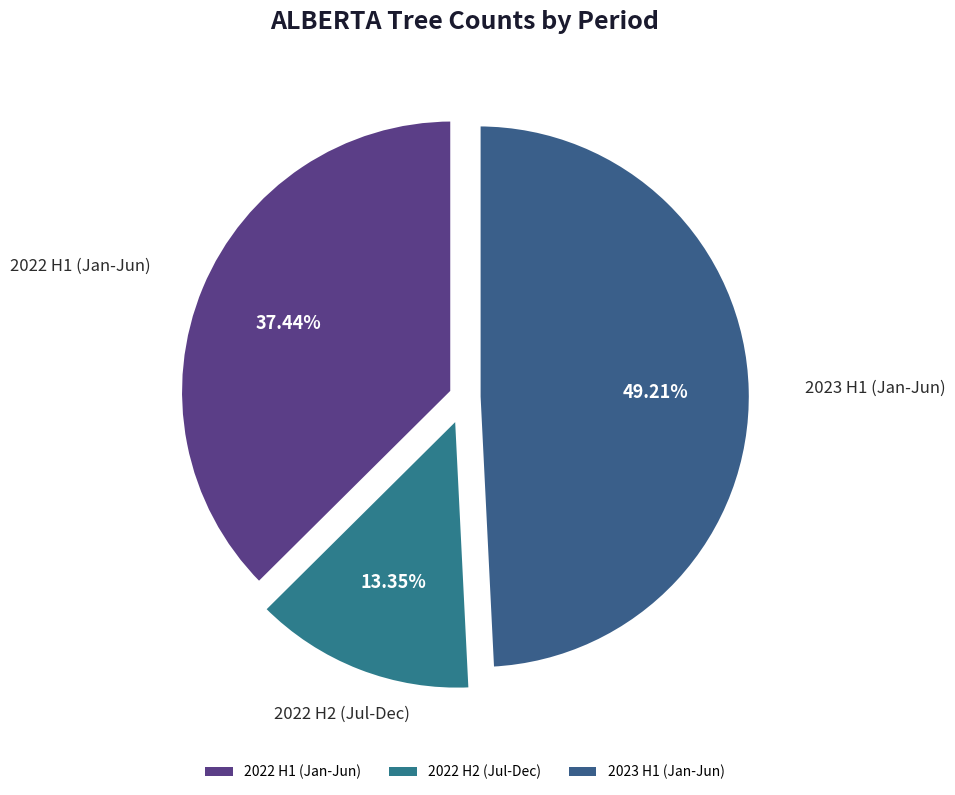

Is there any slice that represents more than half of the pie?

No